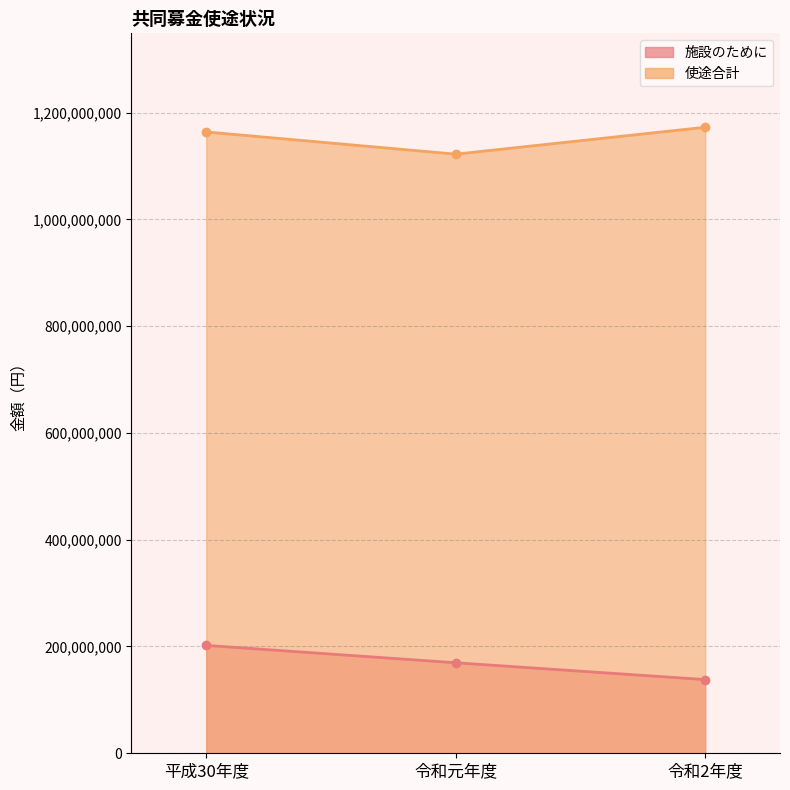

What is the average value of the 使途合計 series?

1152758726